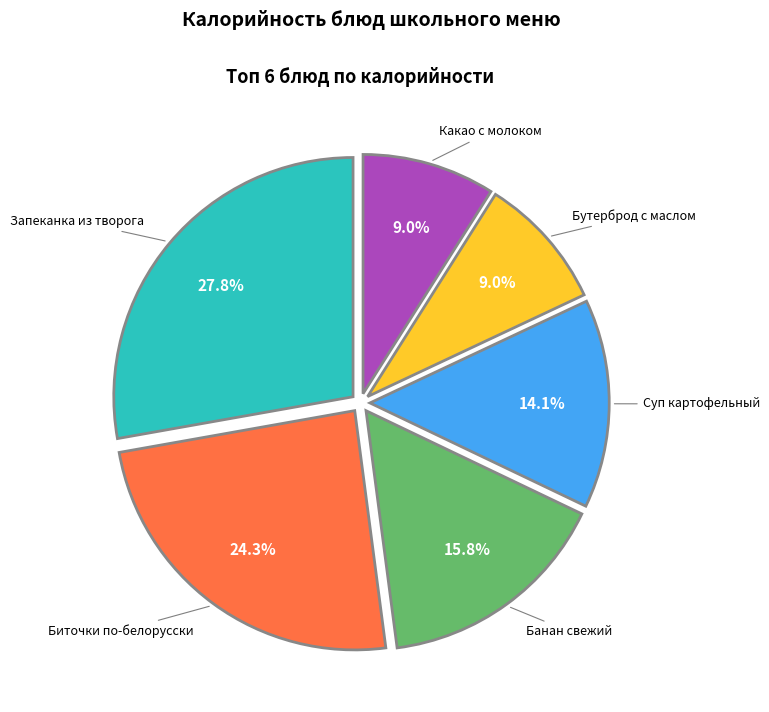

Does any single category account for the majority?

No